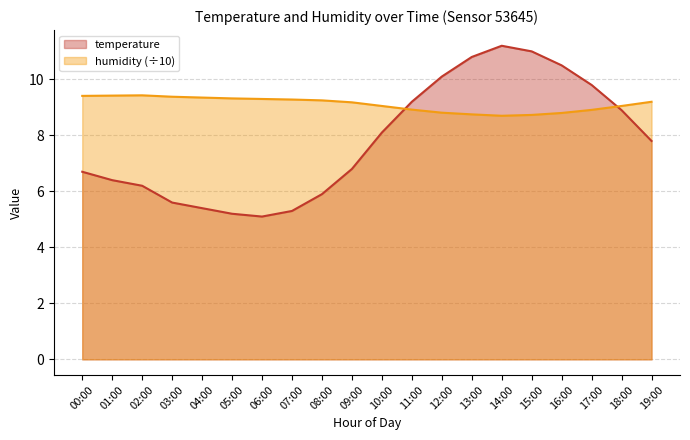

What is the spread (max minus min) of values at 10:00?

1.0